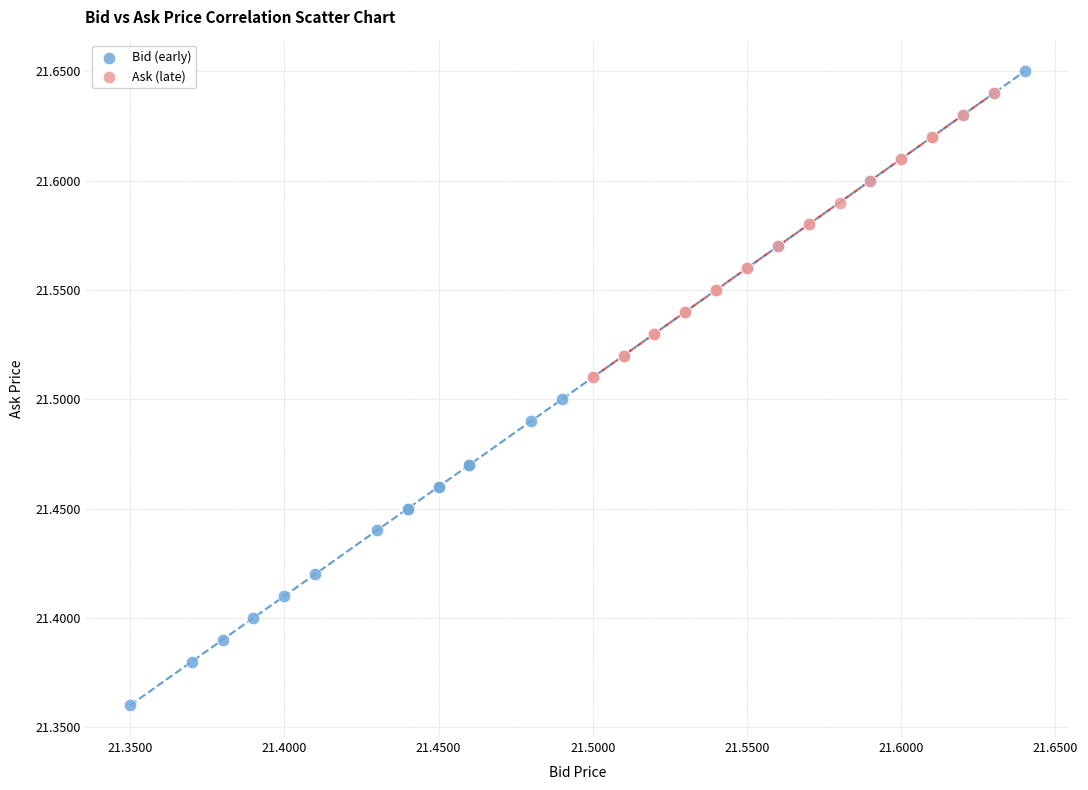

Which series has the widest spread of Y values?

Bid (early)